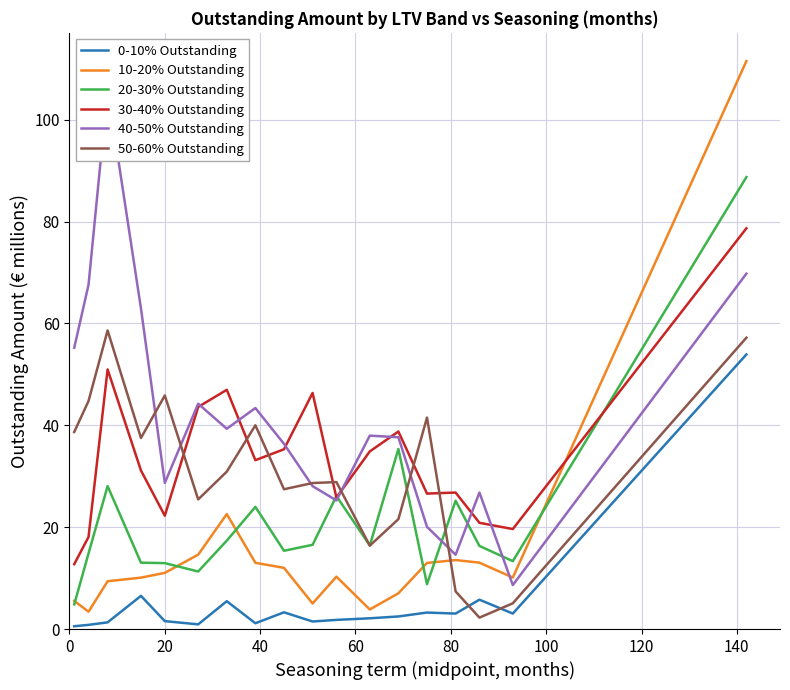

What is the average value of the 0-10% Outstanding series?

5.5